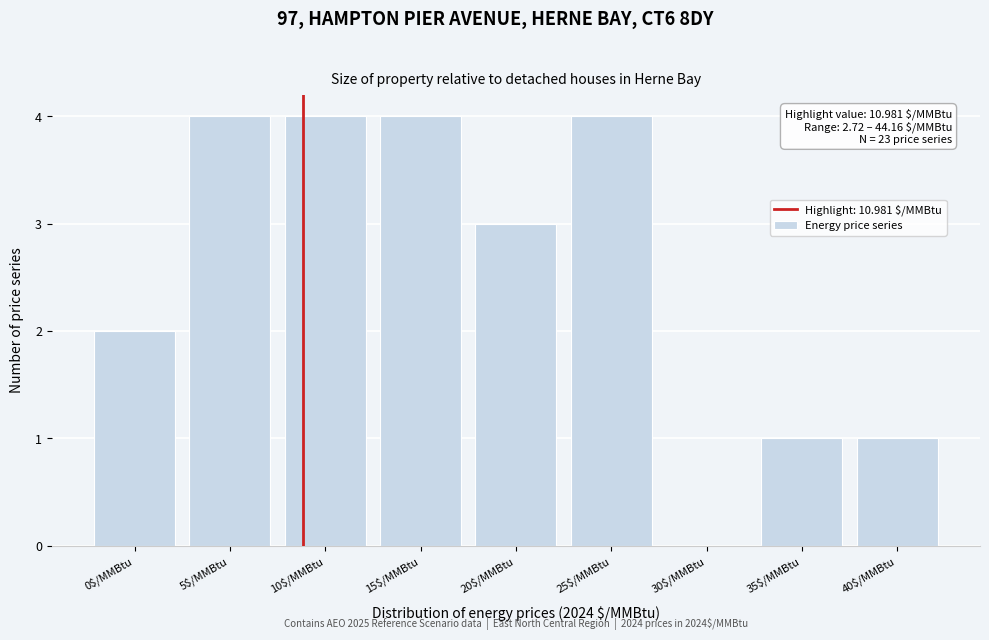

What is the maximum value shown in the chart?

4